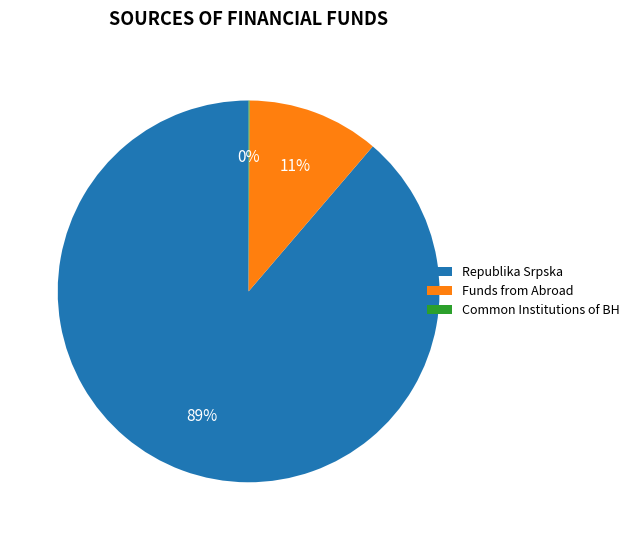

Which has a higher value, Republika Srpska or Funds from Abroad?

Republika Srpska